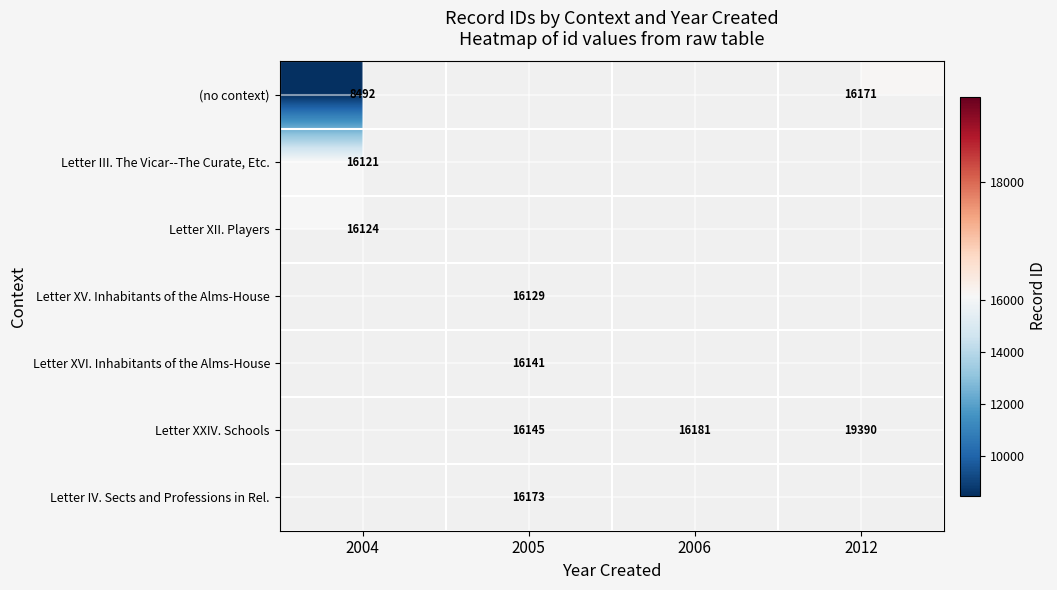

The value of Letter XXIV. Schools at 2005 is 16145. True or false?

True